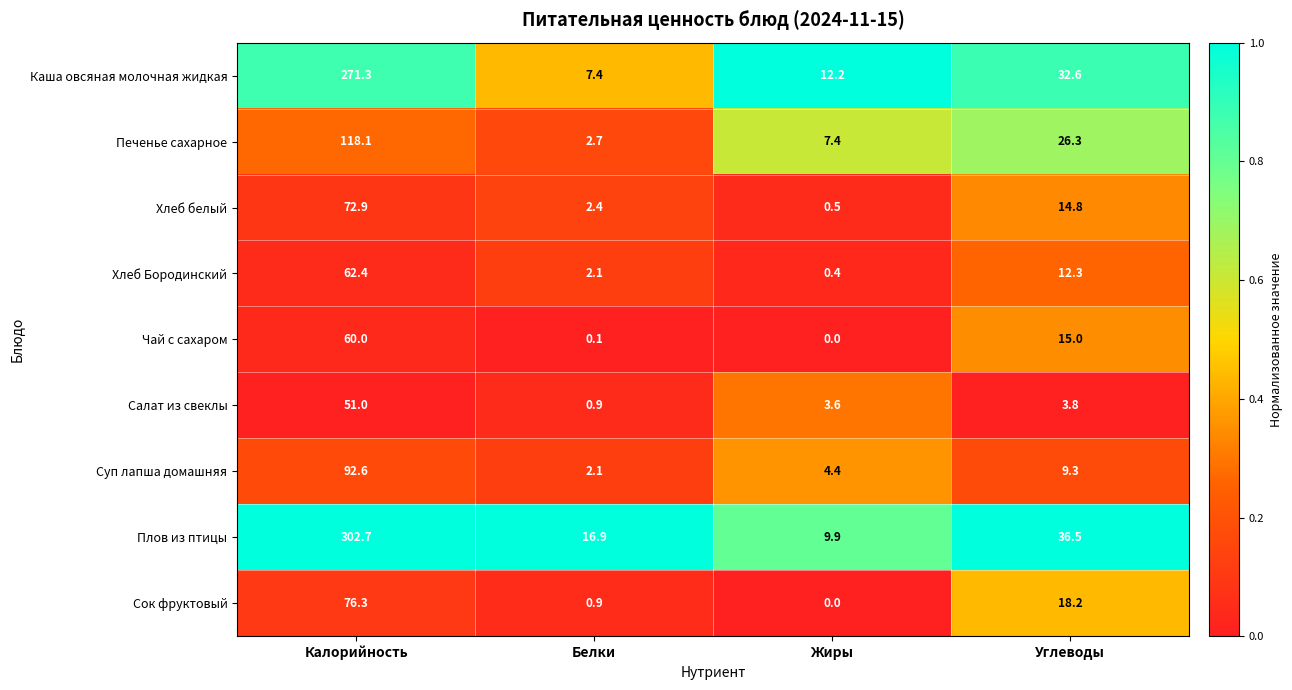

The Суп лапша домашняя series shows 92.6 at Калорийность. True or false?

True